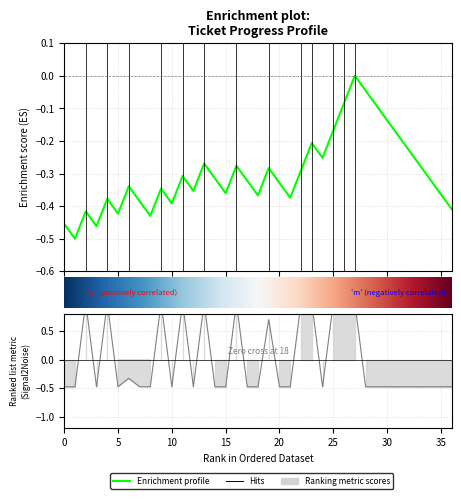

Between 4167 and 4526, which is larger?

4167